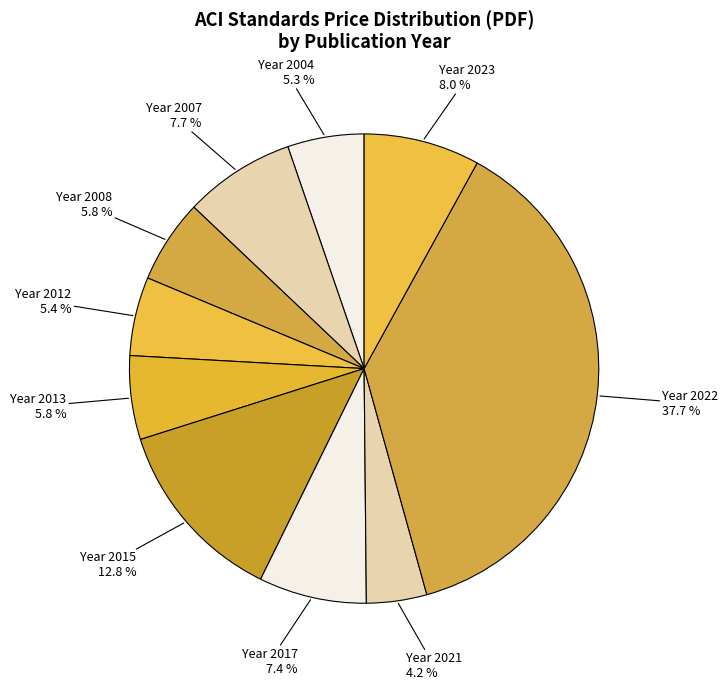

What is the ratio of the value at Year 2021 to the value at Year 2023?

0.5